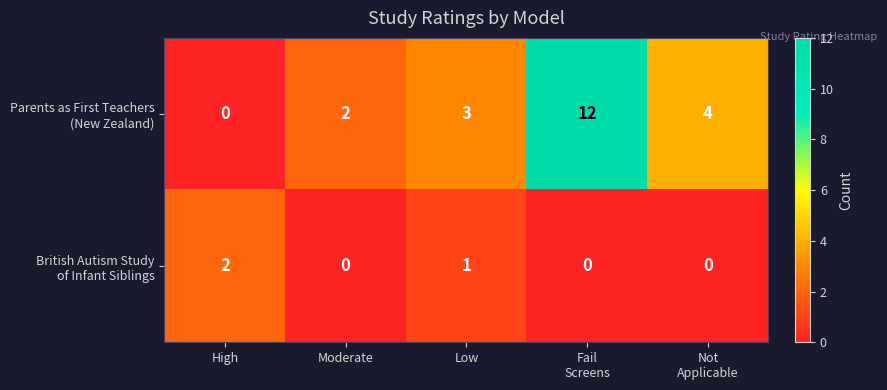

What is the greatest value displayed?

12